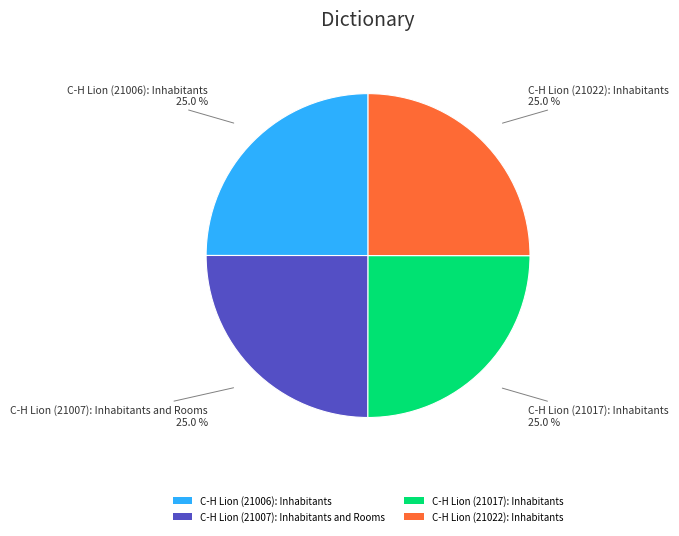

To the nearest percent, what portion does C-H Lion (21007): Inhabitants and Rooms represent?

25%